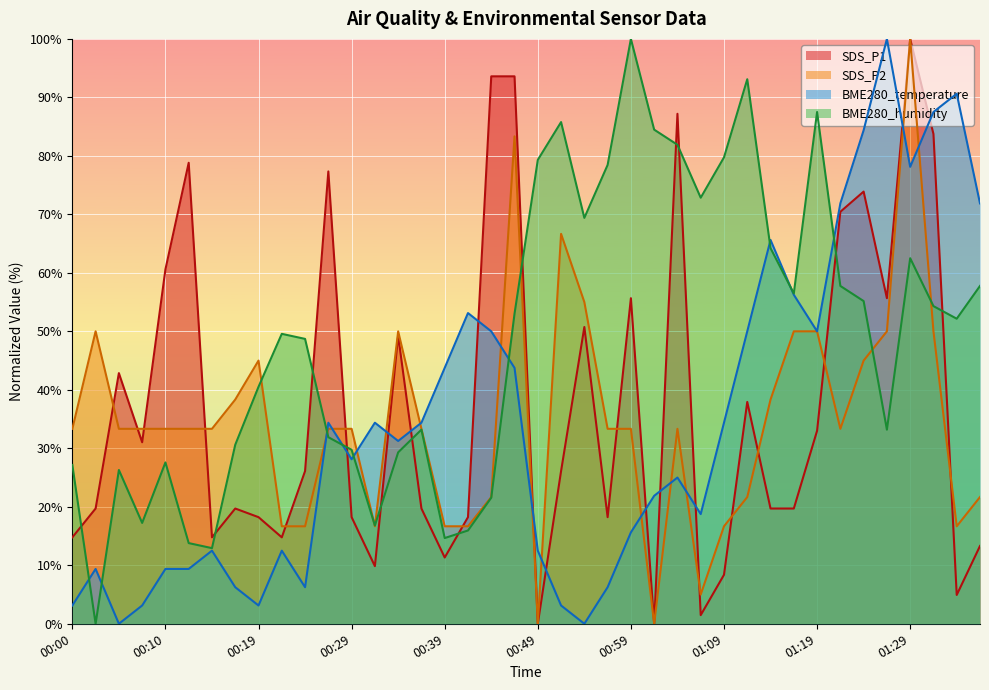

Rank the series by their maximum value, from lowest to highest.

SDS_P1, SDS_P2, BME280_temperature, BME280_humidity